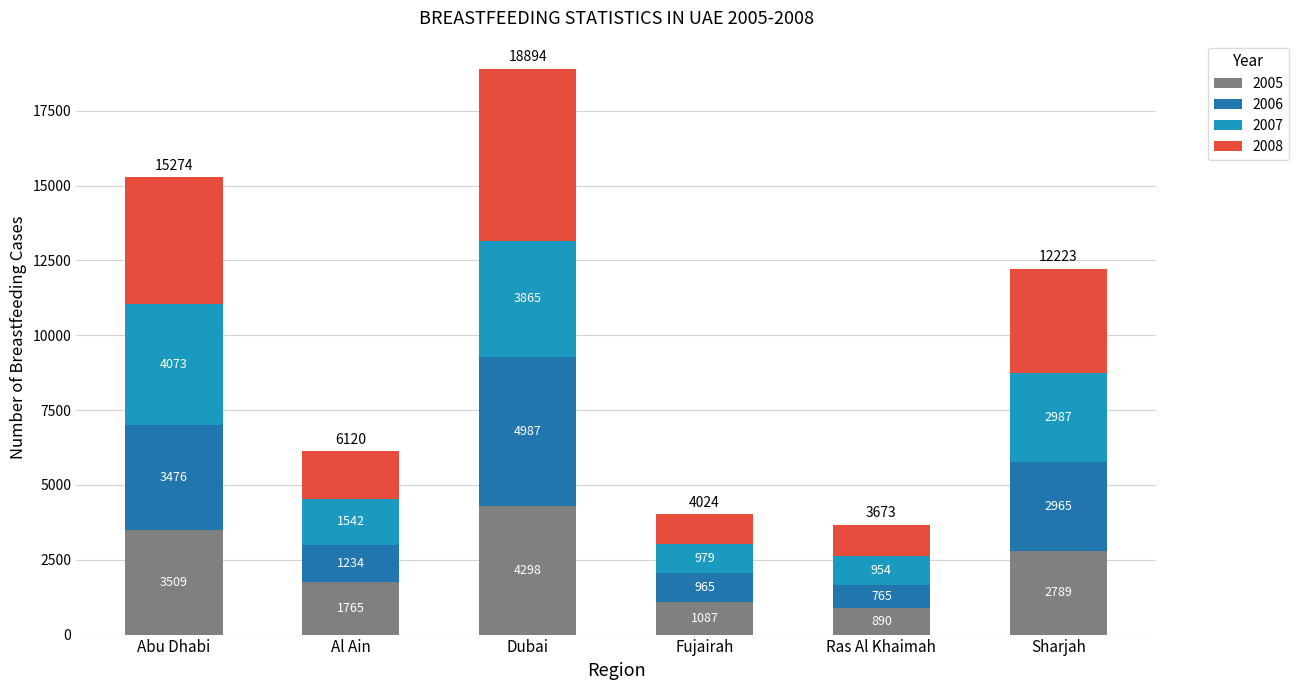

At which category is the sum across all series the highest?

Dubai